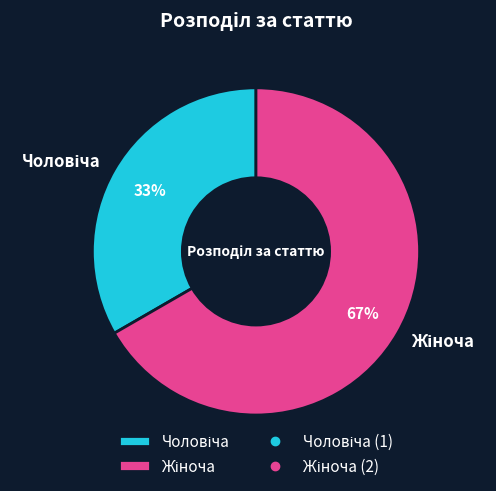

Is there a majority slice in this chart?

Yes